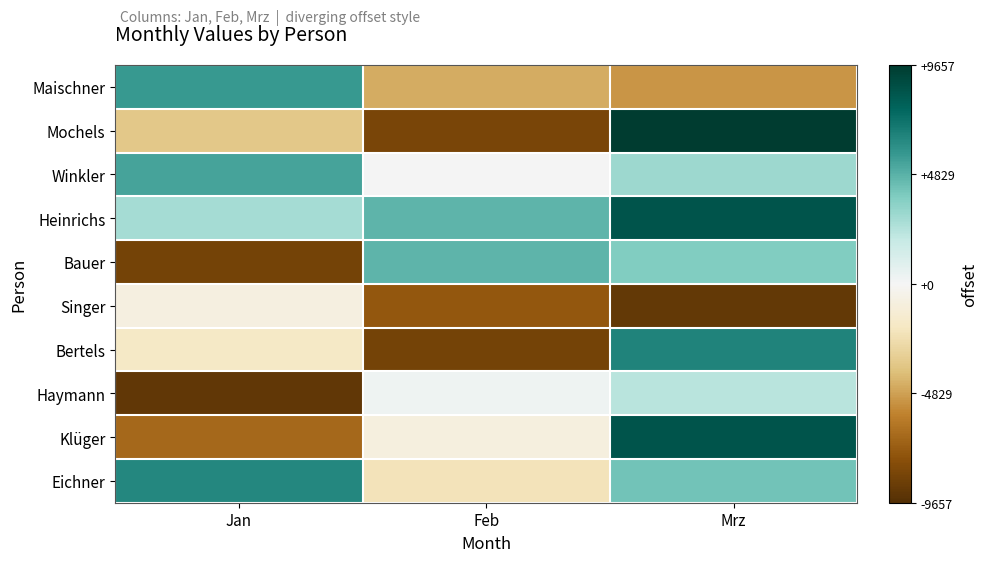

At which category is the sum across all series the highest?

Mrz